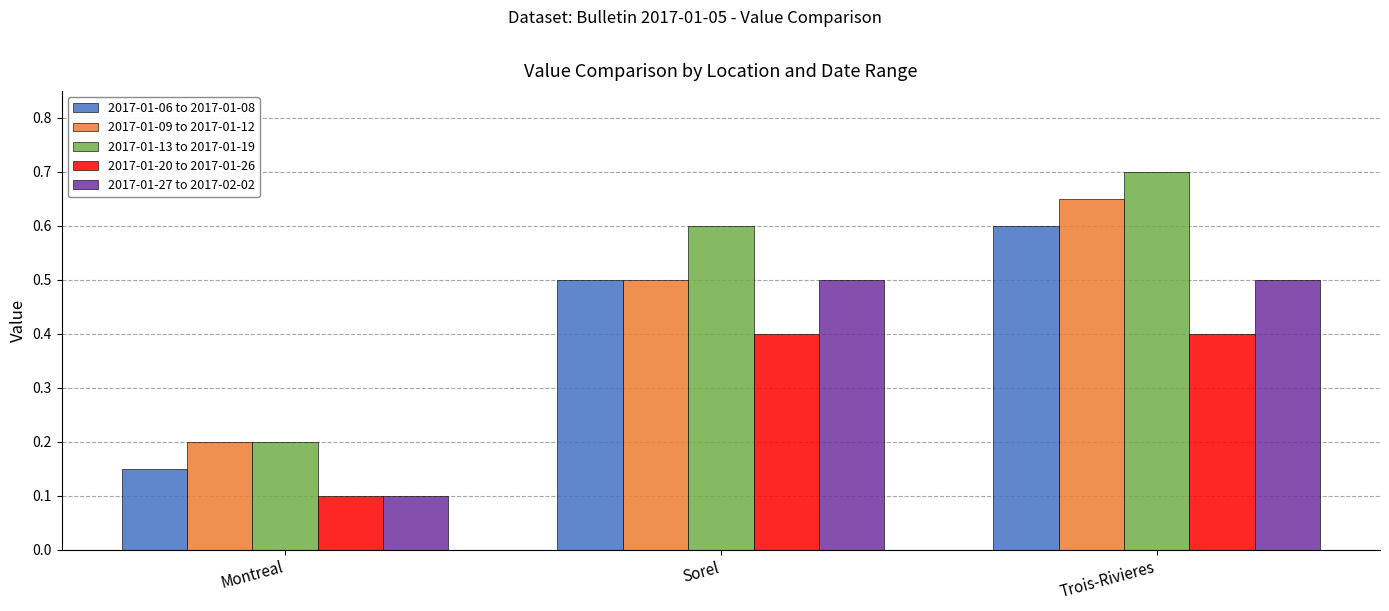

The 2017-01-06 to 2017-01-08 series shows 0.5 at Sorel. True or false?

True